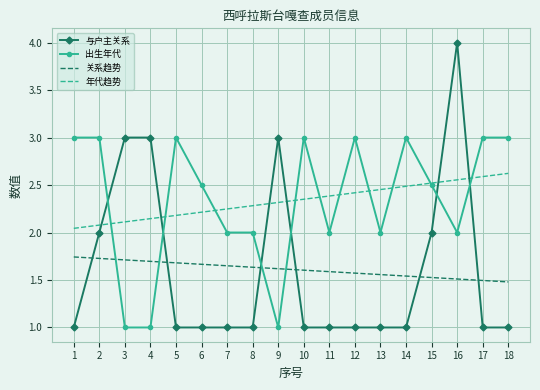

What is the total value across all series at 14?

8.0